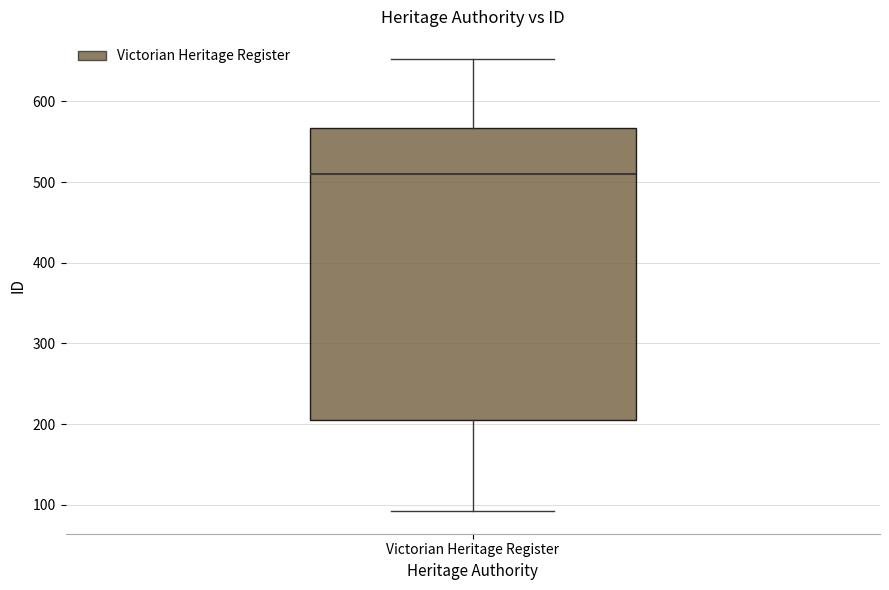

Read this box plot against the y-axis: the position of the median line, the range covered by the box, and the ends of both whiskers. The values are not printed on the chart, so give them approximately, as read against the axis.

median 510, box 210 to 570, whiskers 90 to 650